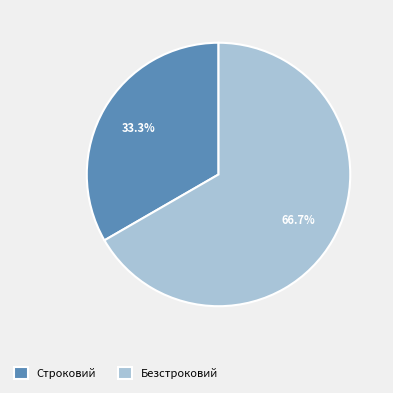

Count the number of slices in the pie.

2